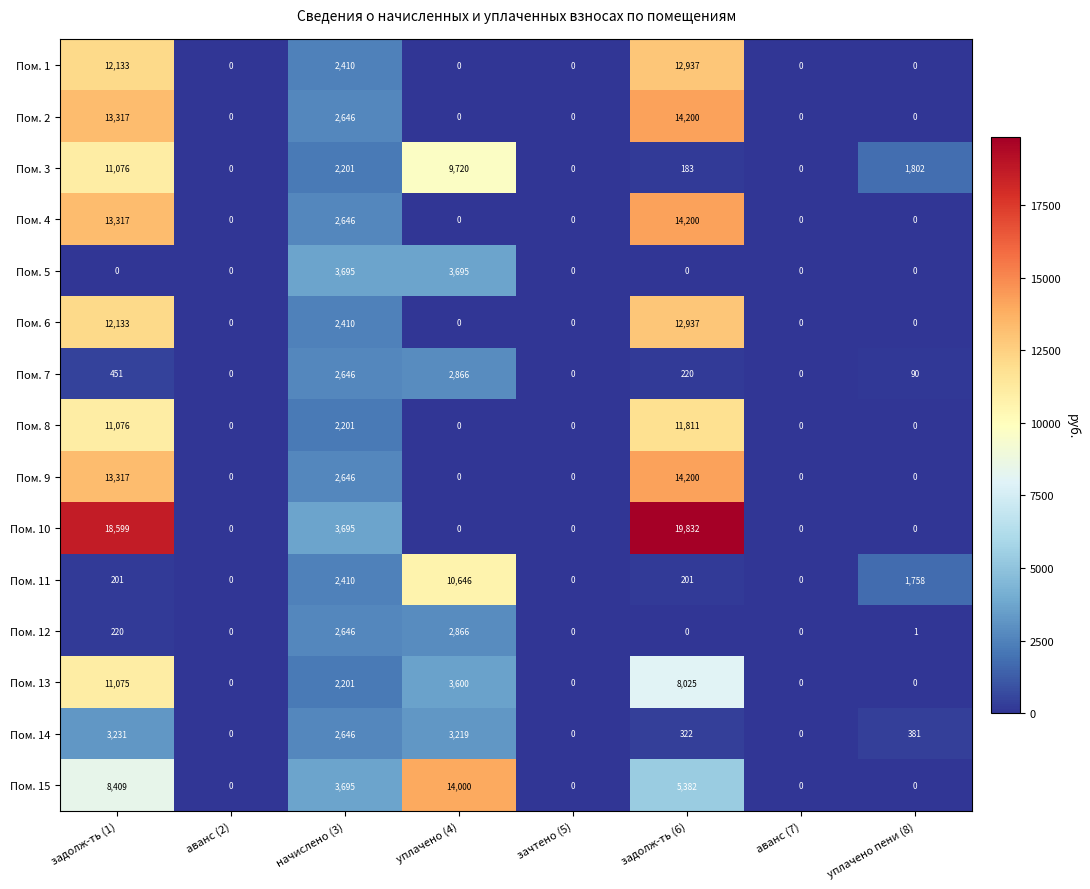

Which series has the largest total across all categories?

Пом. 10